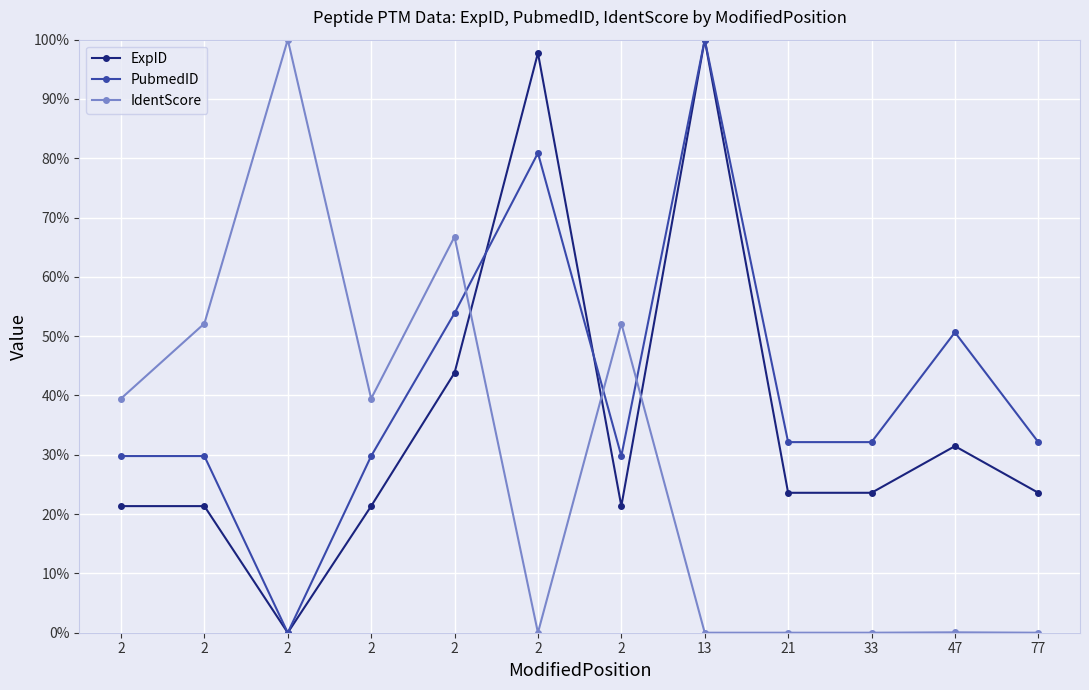

How many values in ExpID are above zero?

11